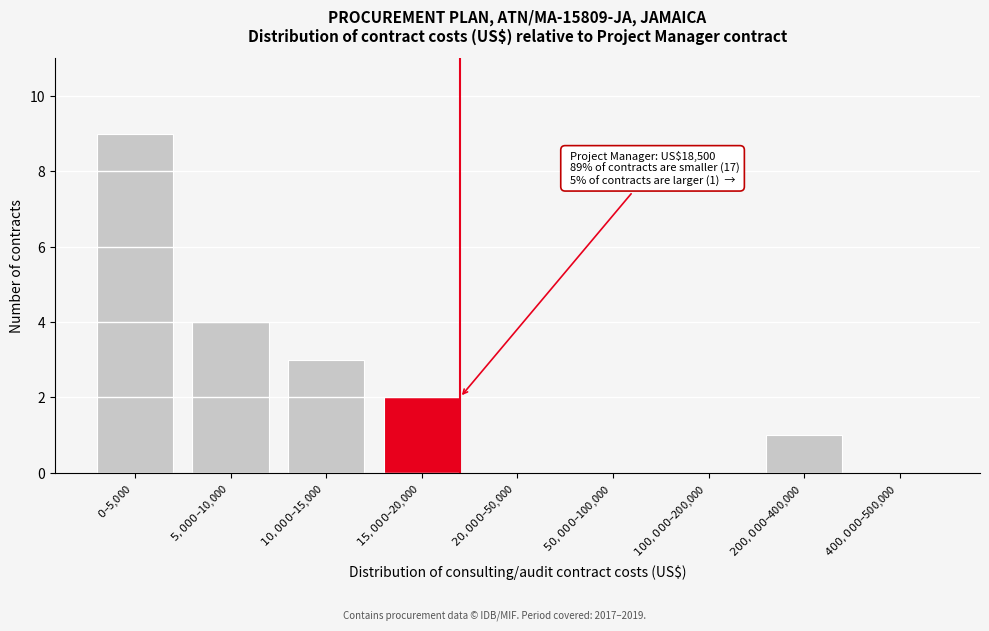

What is the maximum value shown in the chart?

9